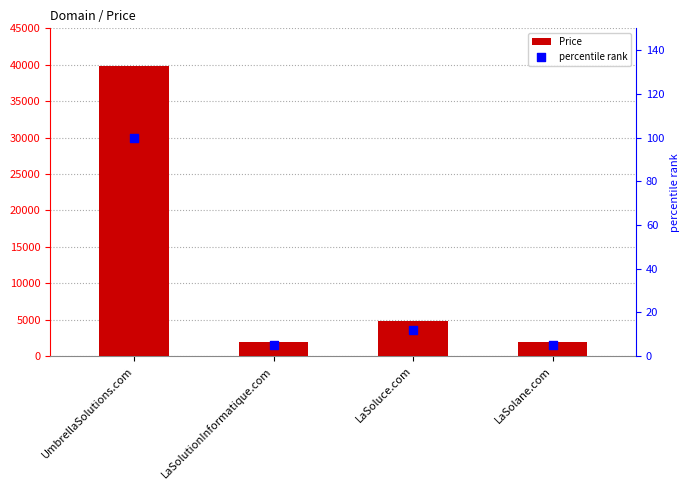

Which series reaches the maximum Y coordinate?

Price